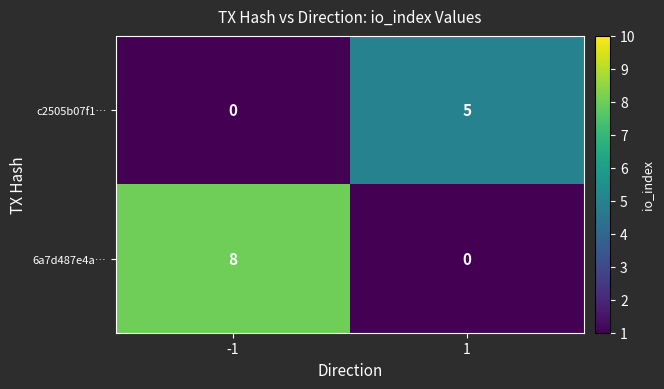

What is the highest value of the c2505b07f1… series?

5